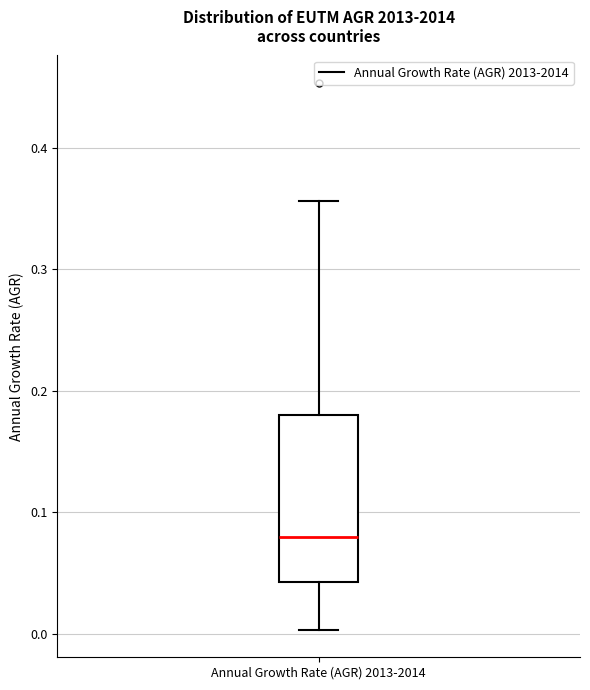

Where is the upper edge of the box for Annual Growth Rate (AGR) 2013-2014 on the y-axis? The values are not printed on the chart, so give them approximately, as read against the axis.

0.18